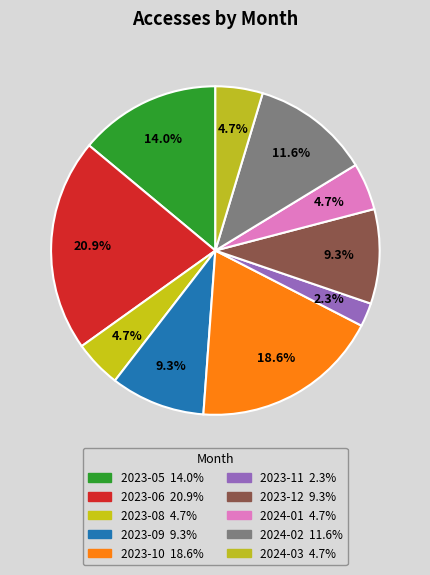

How many segments does this pie chart have?

10